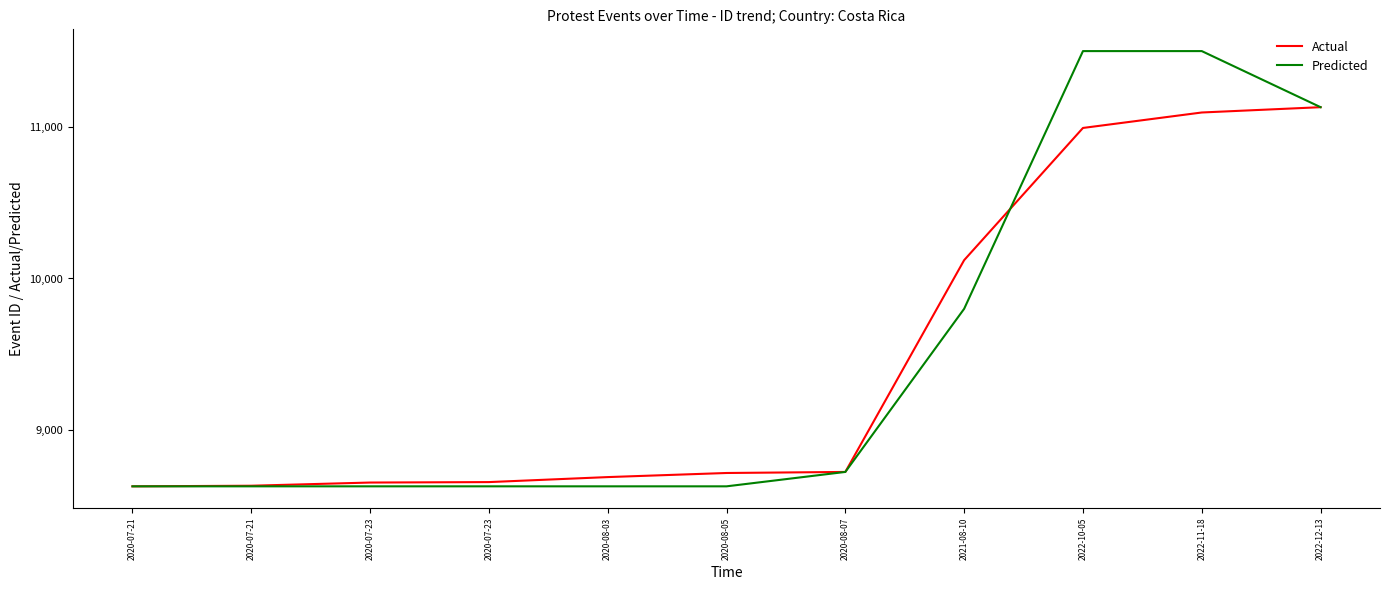

What value does the Actual series have at 2020-07-23, to the nearest 10?

8650